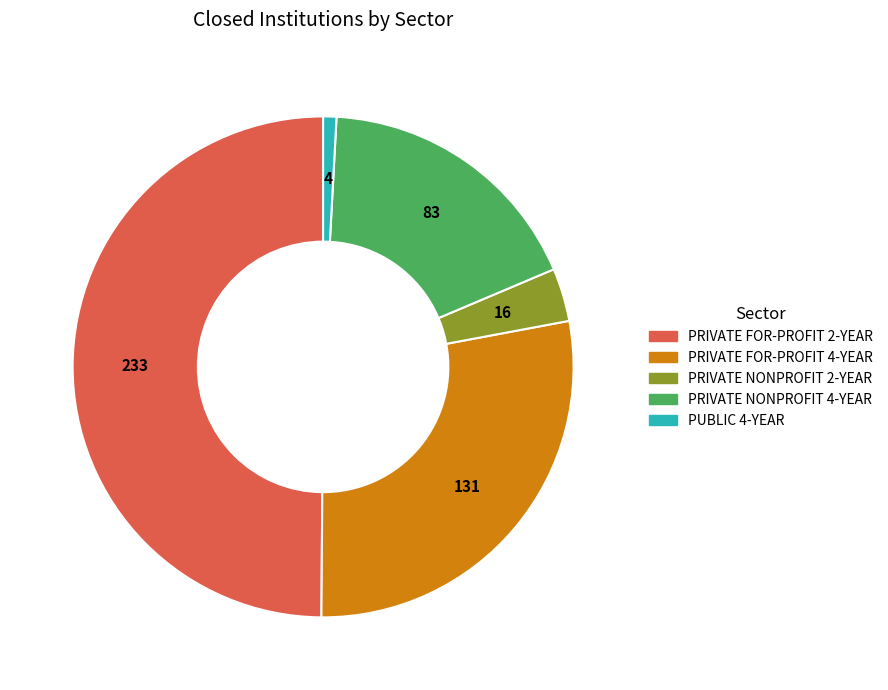

Between PUBLIC 4-YEAR and PRIVATE NONPROFIT 2-YEAR, which is larger?

PRIVATE NONPROFIT 2-YEAR